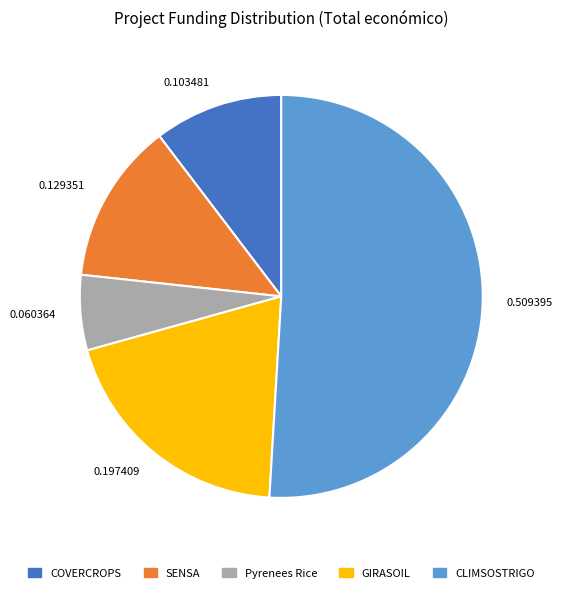

Rank the categories by value from highest to lowest.

0.509395, 0.197409, 0.129351, 0.103481, 0.060364